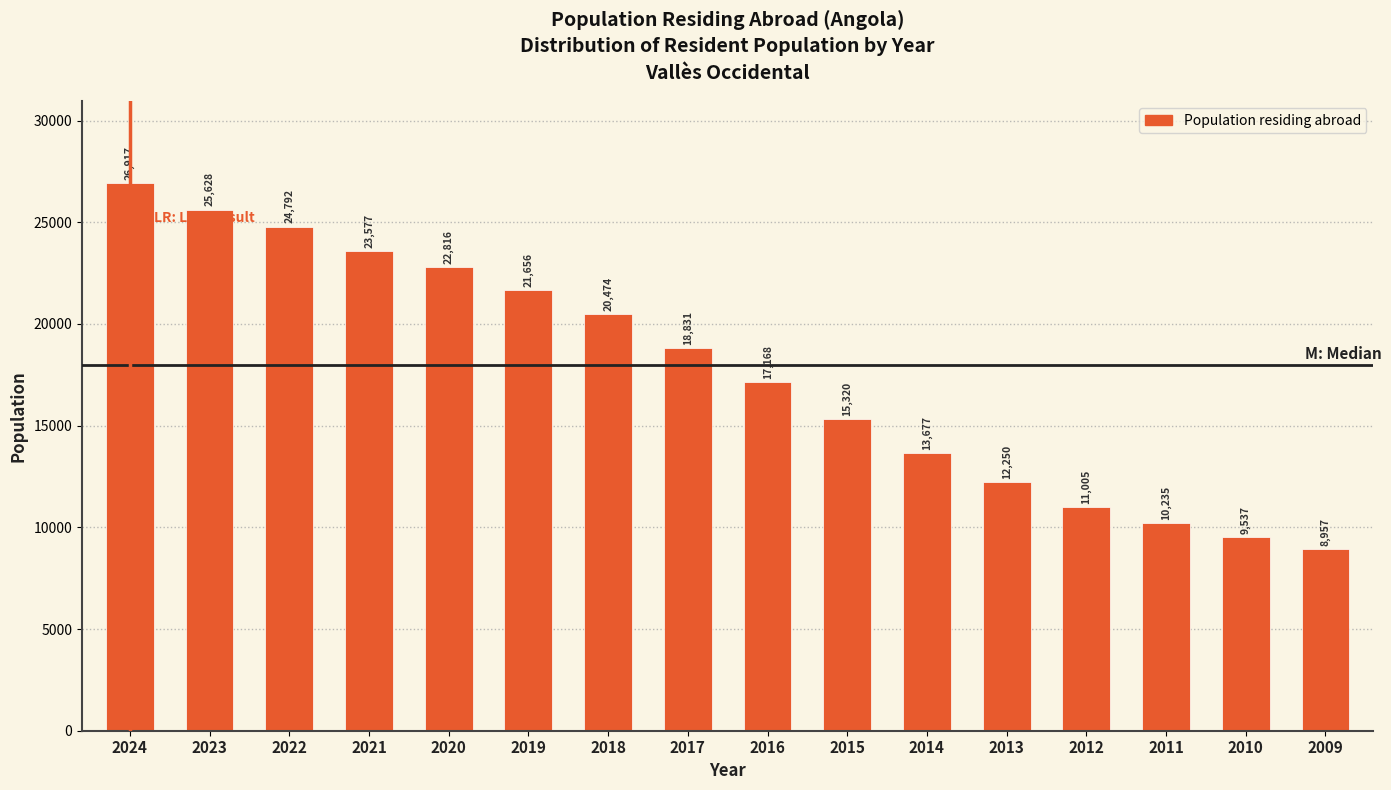

Reading left to right, list all the values displayed in this chart.

26917	25628	24792	23577	22816	21656	20474	18831	17168	15320	13677	12250	11005	10235	9537	8957